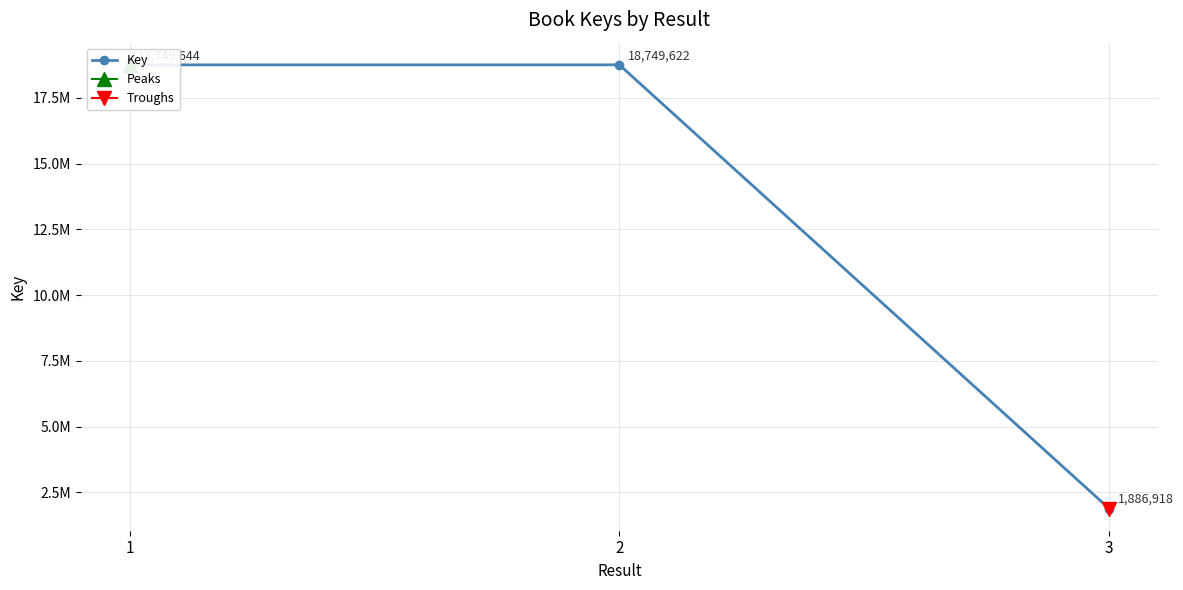

What is the ratio of the value at 1 to the value at 2?

1.0